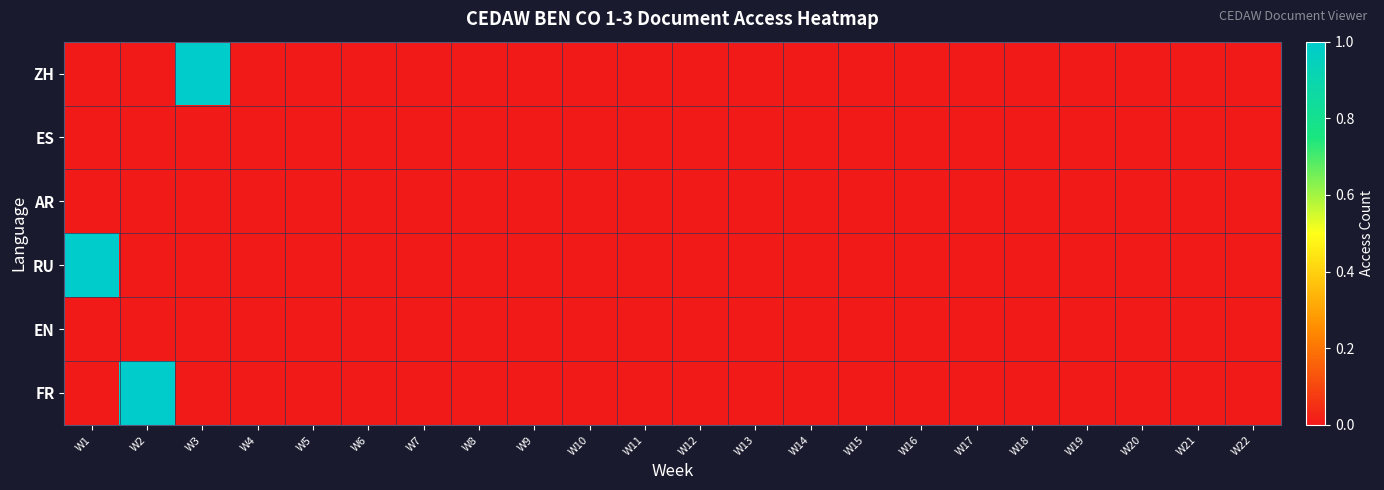

Count the number of categories in the chart.

22